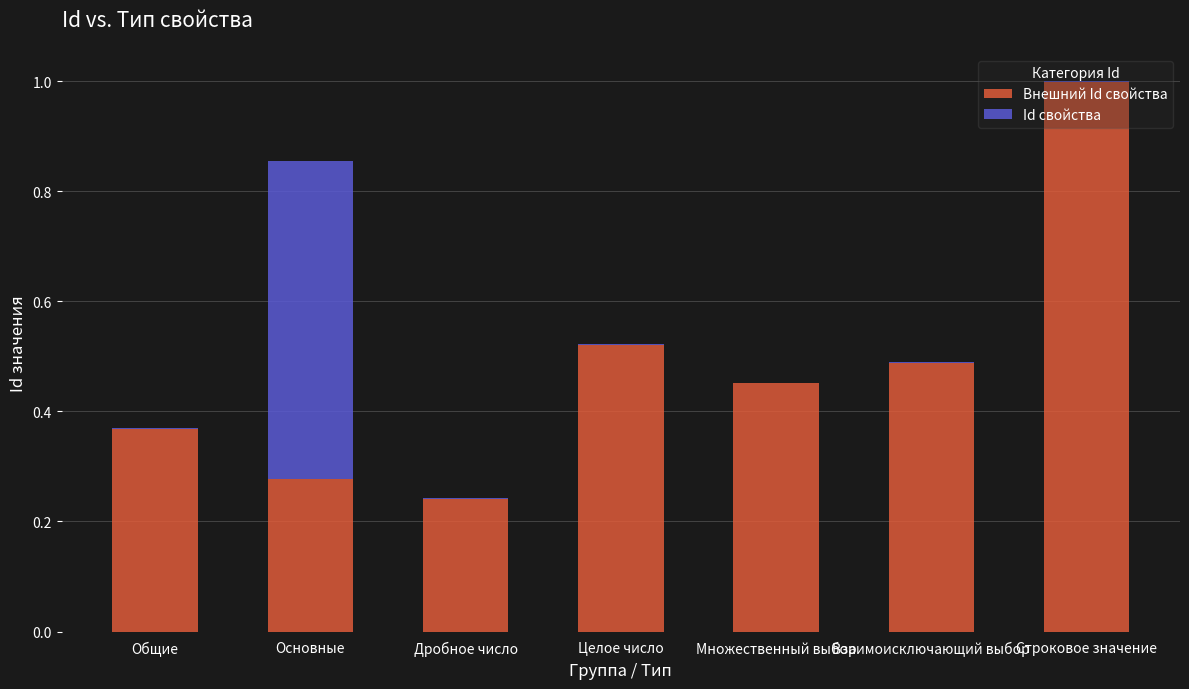

At which category is the sum across all series the highest?

Строковое значение